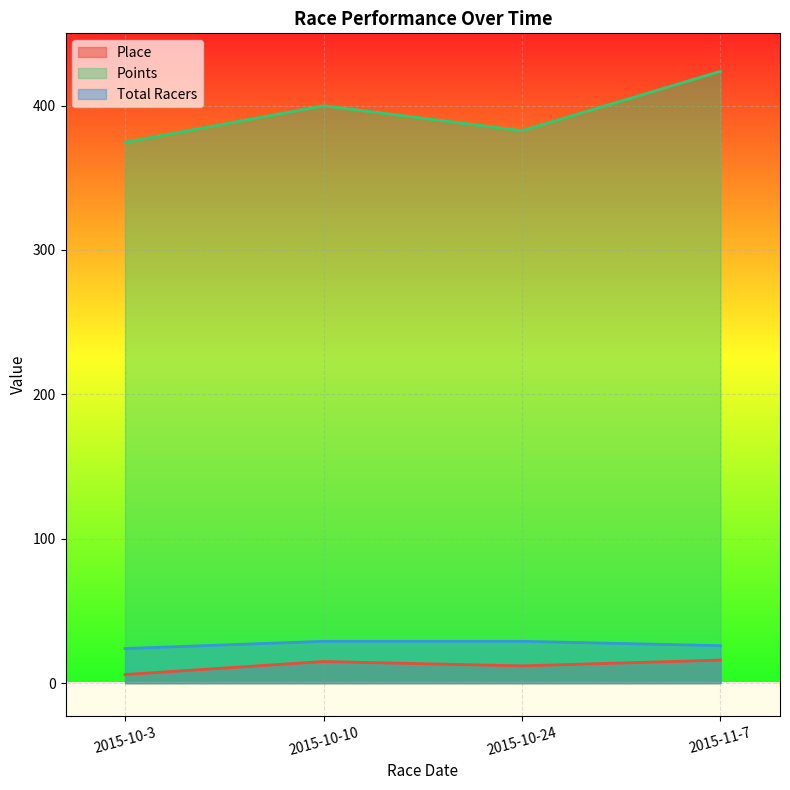

How many series are shown in this chart?

3